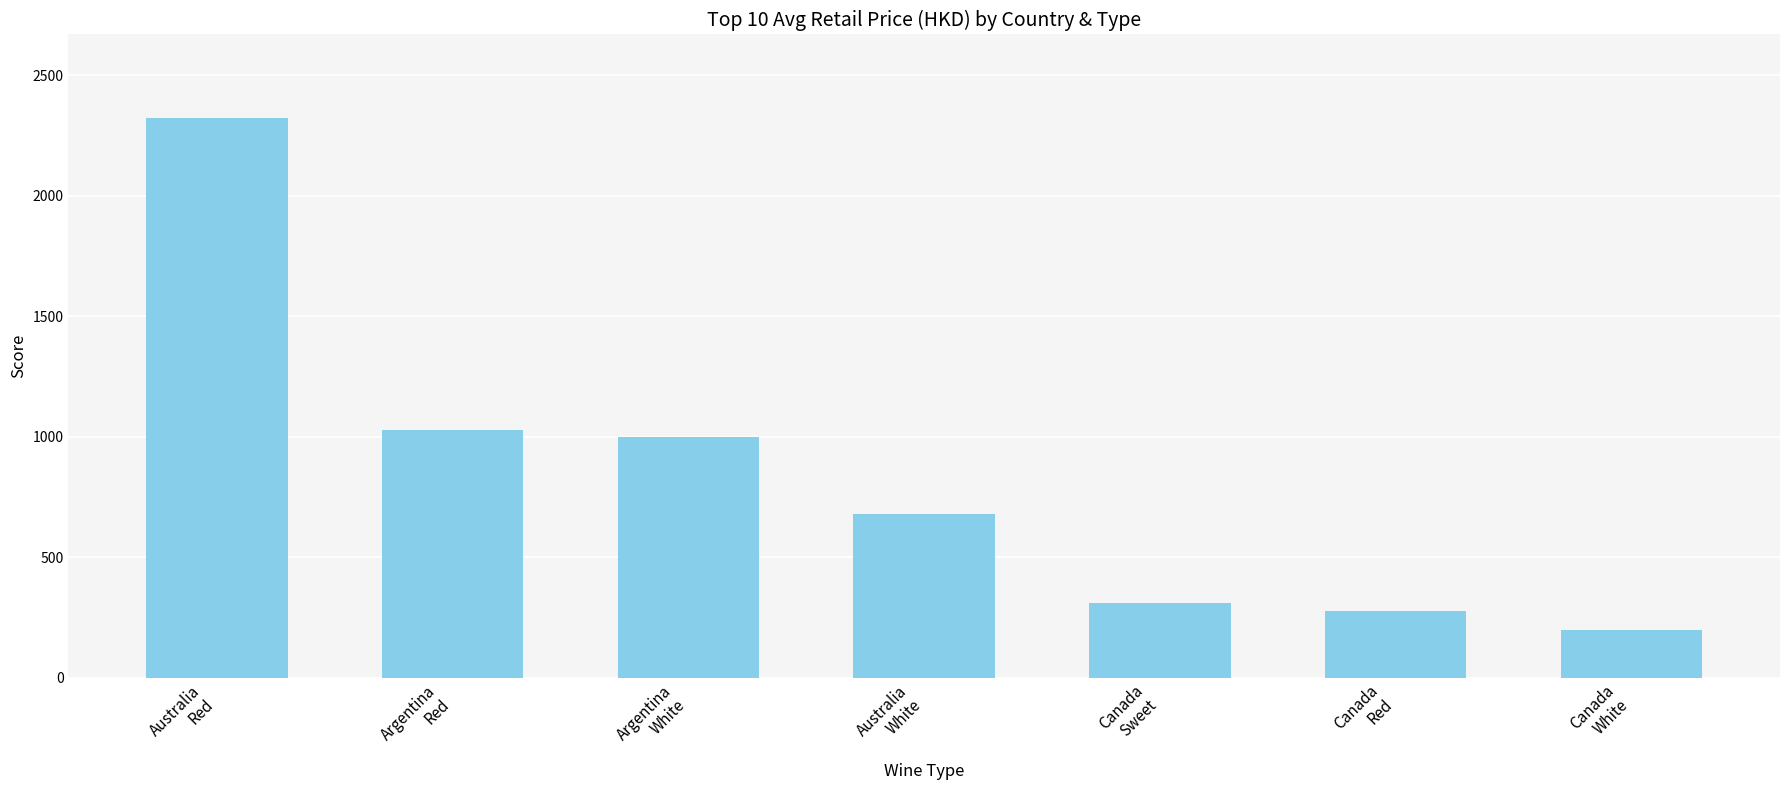

The chart shows a value of 1581.9 at Argentina
White. True or false?

False